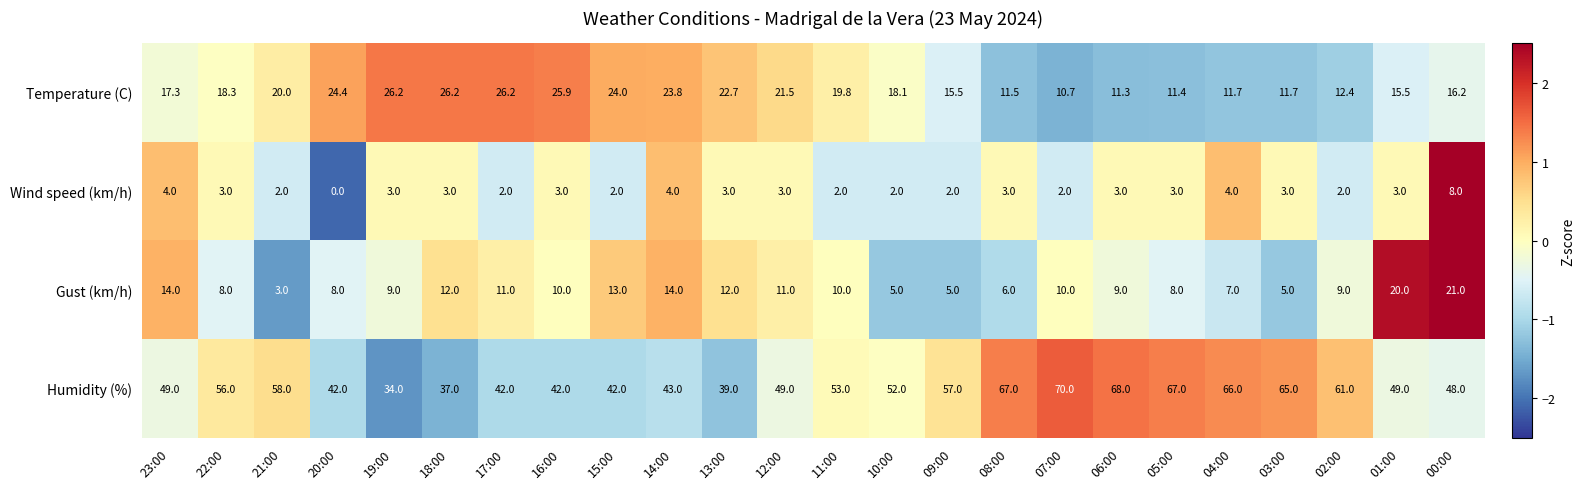

How many distinct data groups are displayed?

4